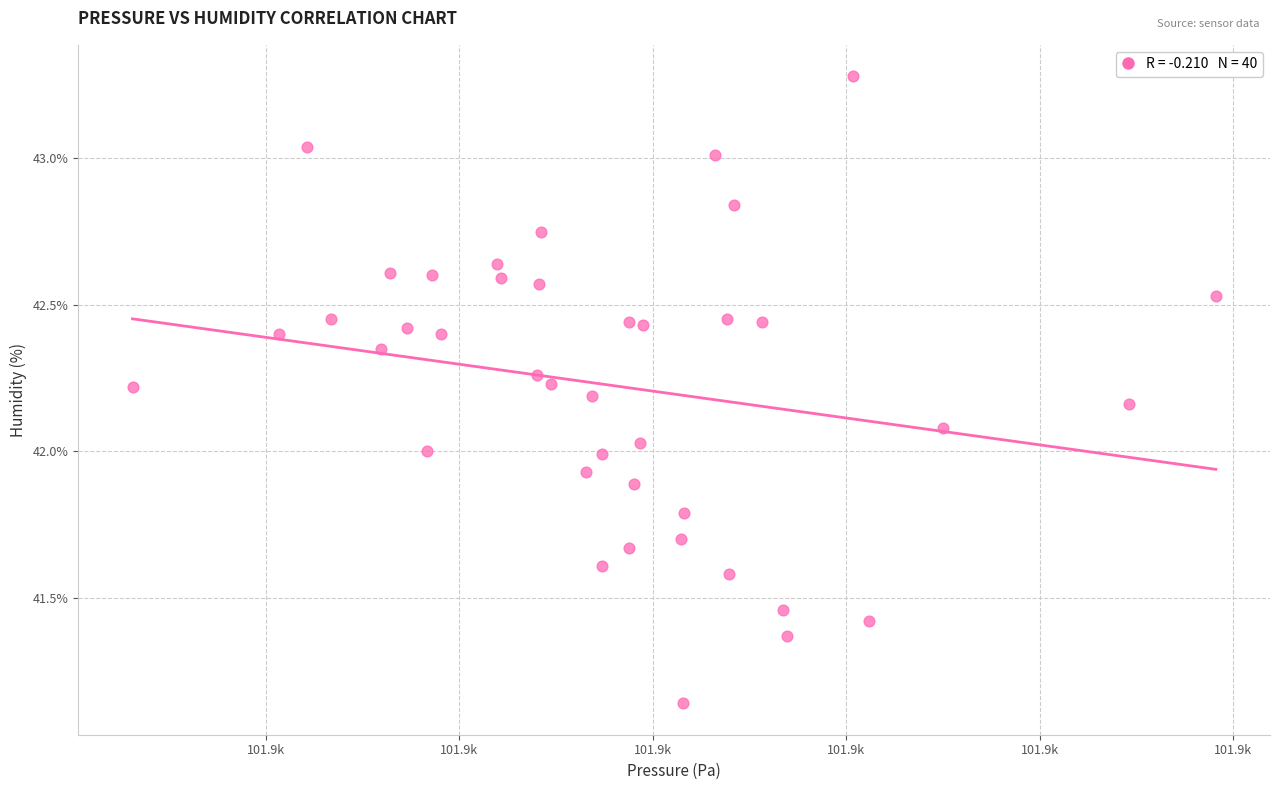

What is the range of X values (max minus min)?

28.0